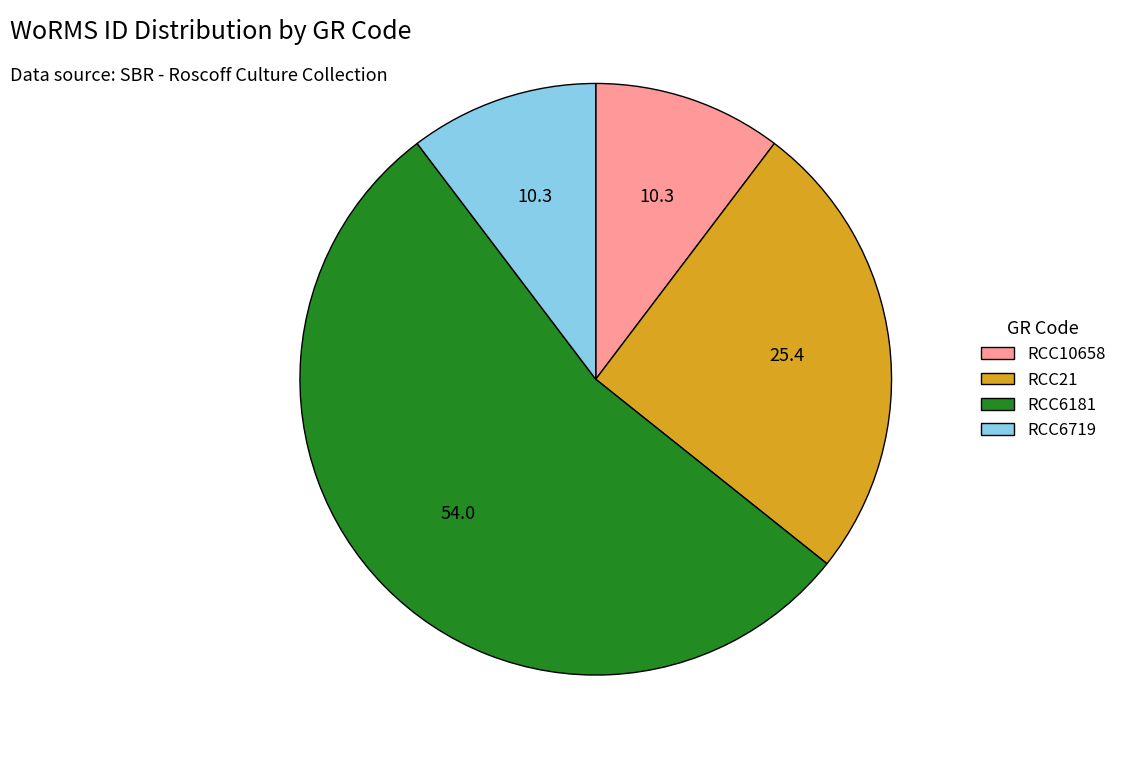

Is the sum of RCC10658 and RCC21 greater than half?

No